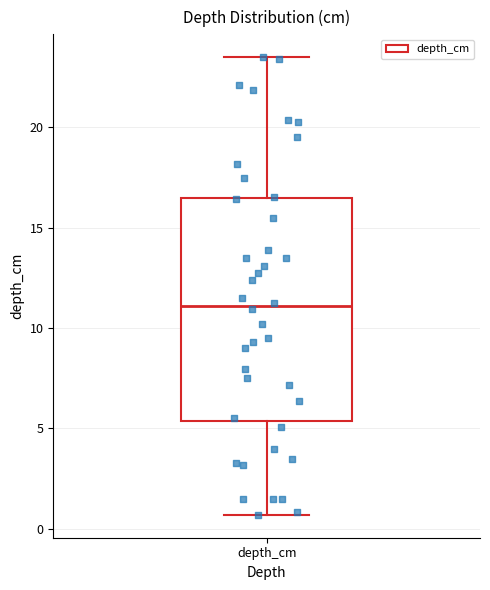

Transcribe this box plot: give where the median line is, the range the box spans, and where the two whiskers end, as read against the y-axis. The values are not printed on the chart, so give them approximately, as read against the axis.

median 11.0, box 5.5 to 16.5, whiskers 0.5 to 23.5